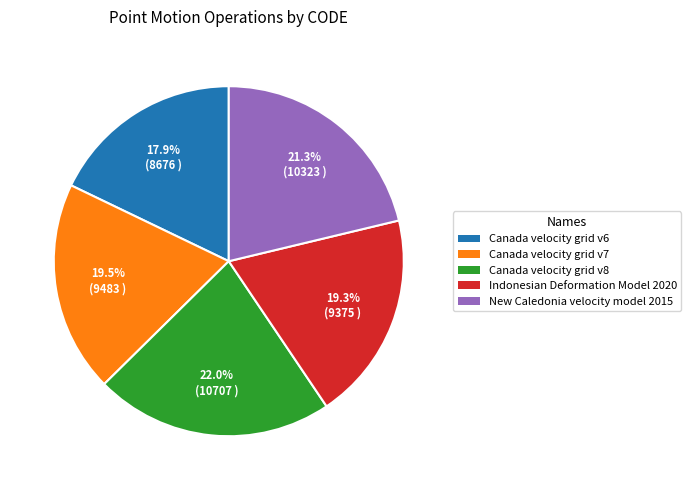

What is the ratio of the value at Canada velocity grid v7 to the value at New Caledonia velocity model 2015?

0.9